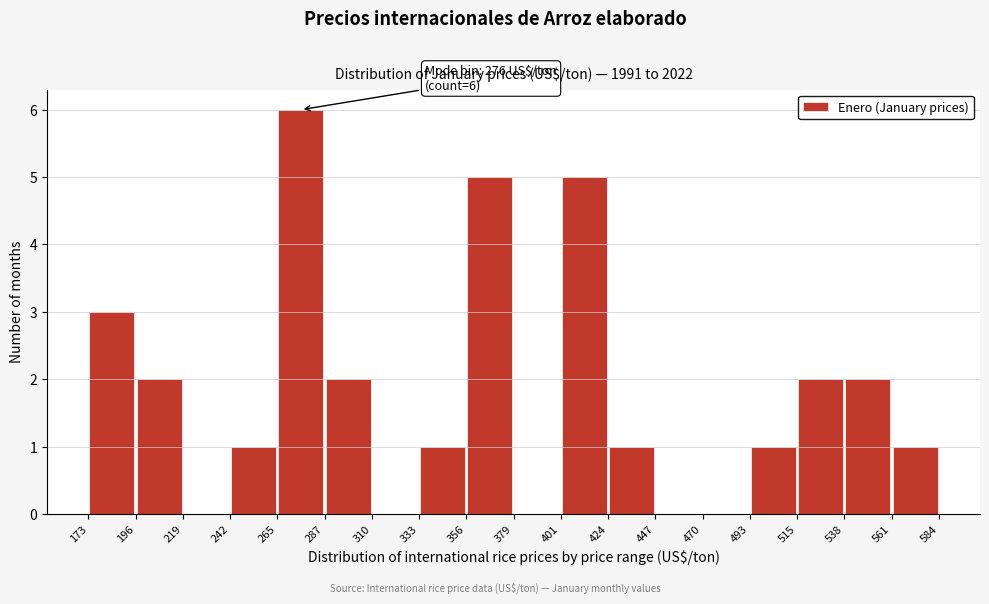

Which range on the x-axis has the tallest bar?

265 to 287